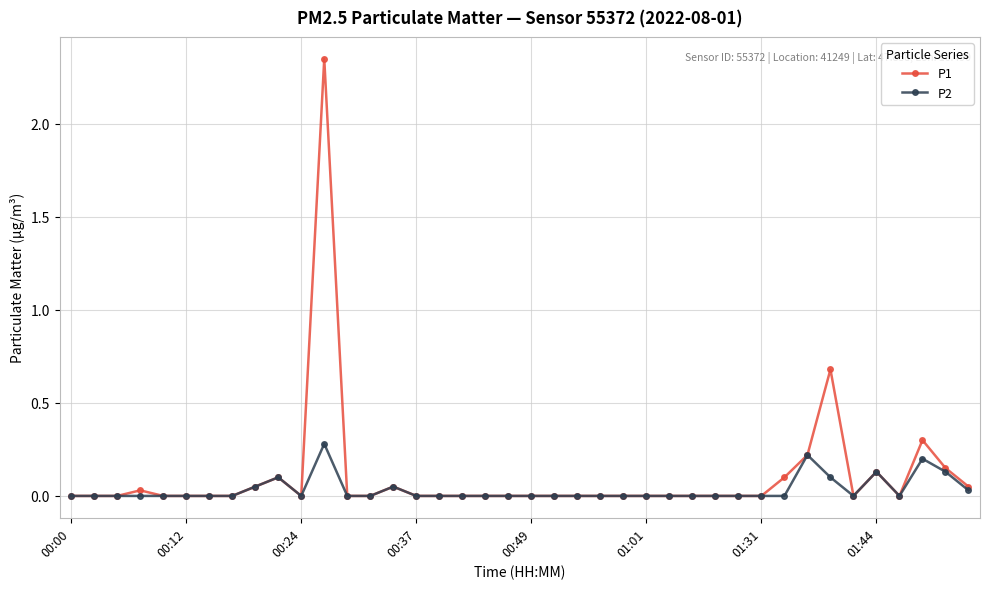

What is the highest value of the P2 series?

0.3